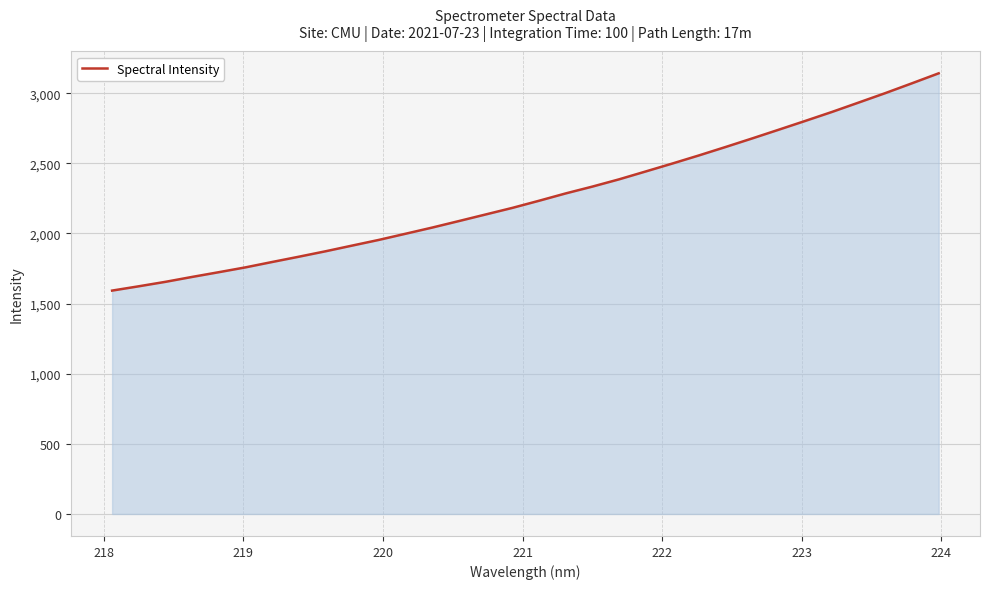

What is the smallest value displayed?

1592.6